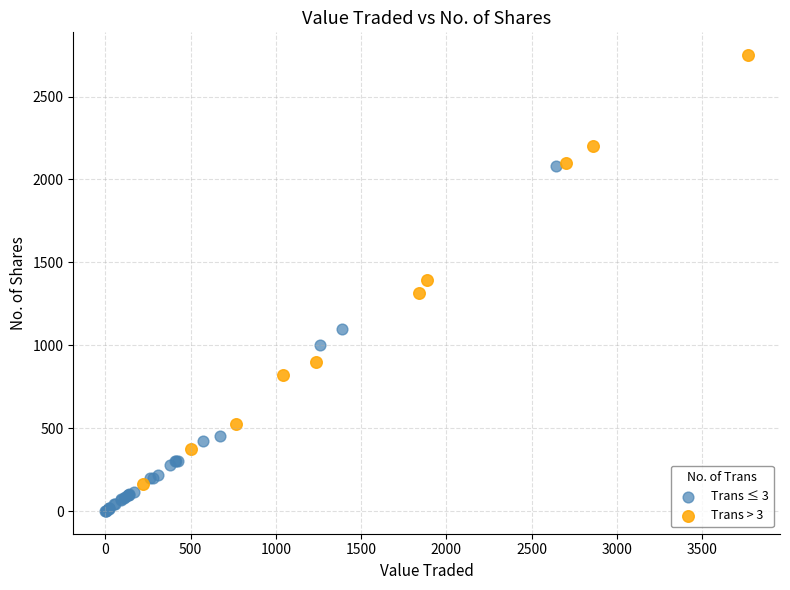

Which series contains the lowest Y value?

Trans ≤ 3